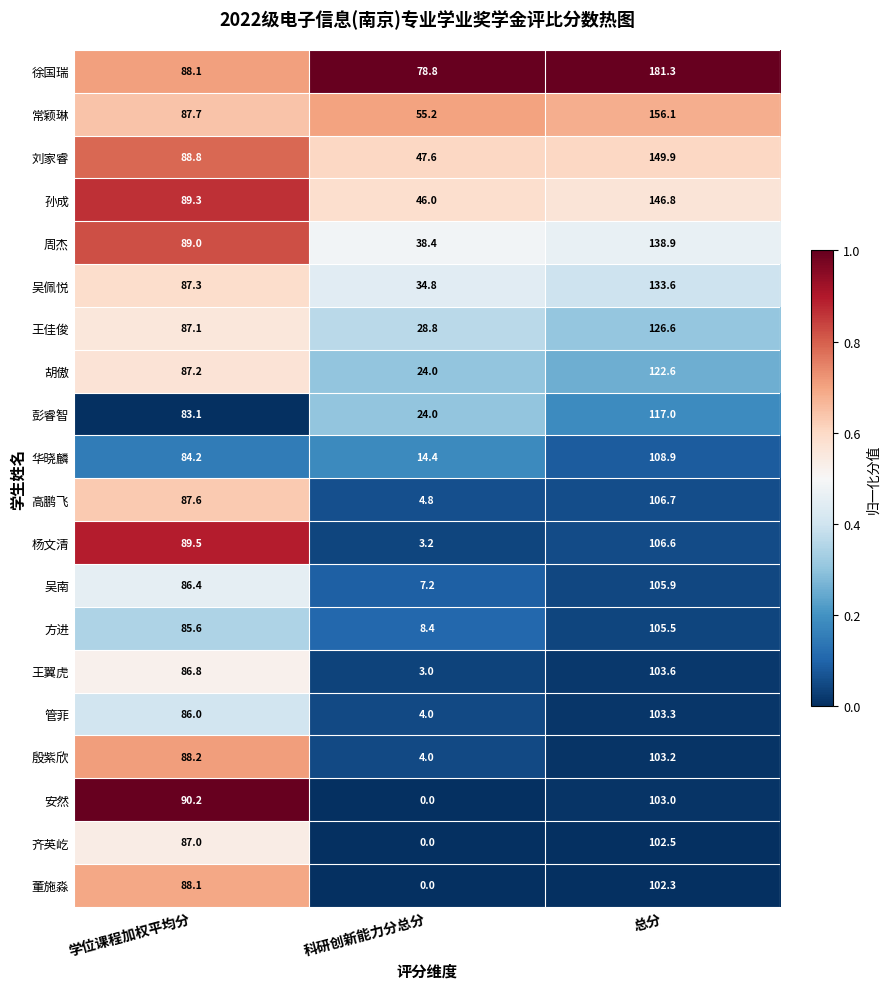

Which category has the lowest value across all series?

科研创新能力分总分